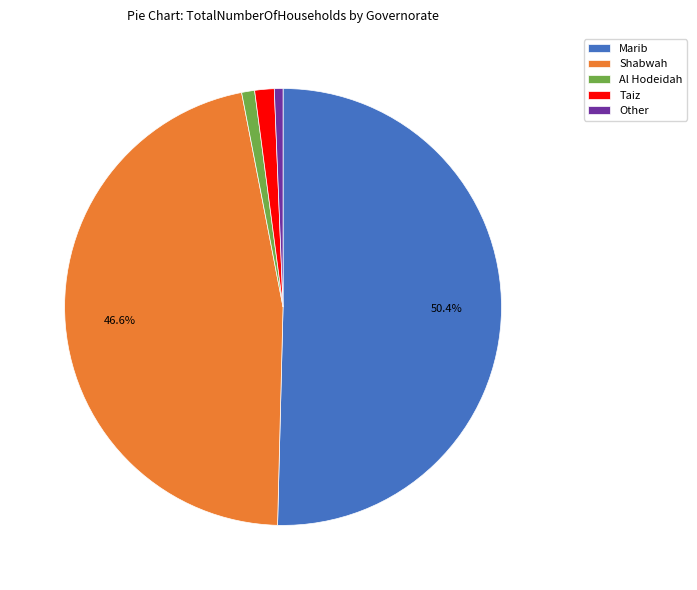

What percentage is the Al Hodeidah slice, to the nearest percent?

1%